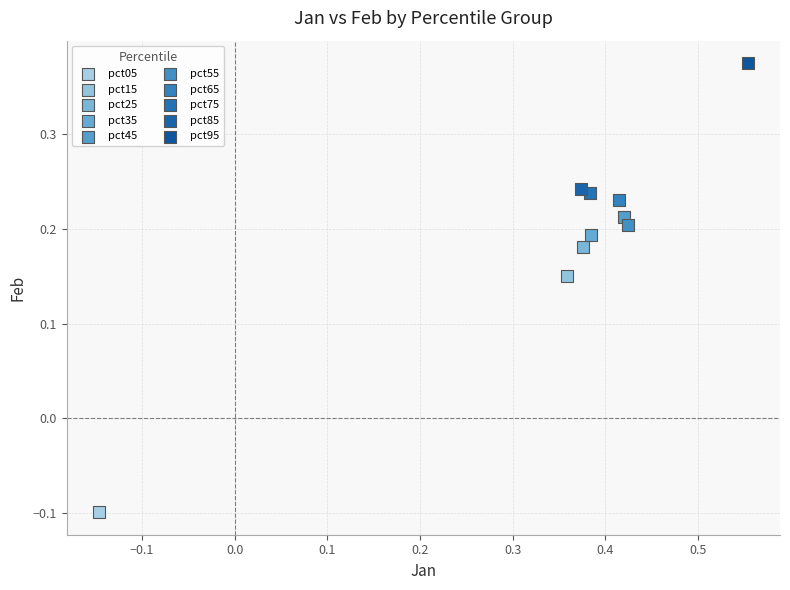

Which series contains the highest Y value?

pct95